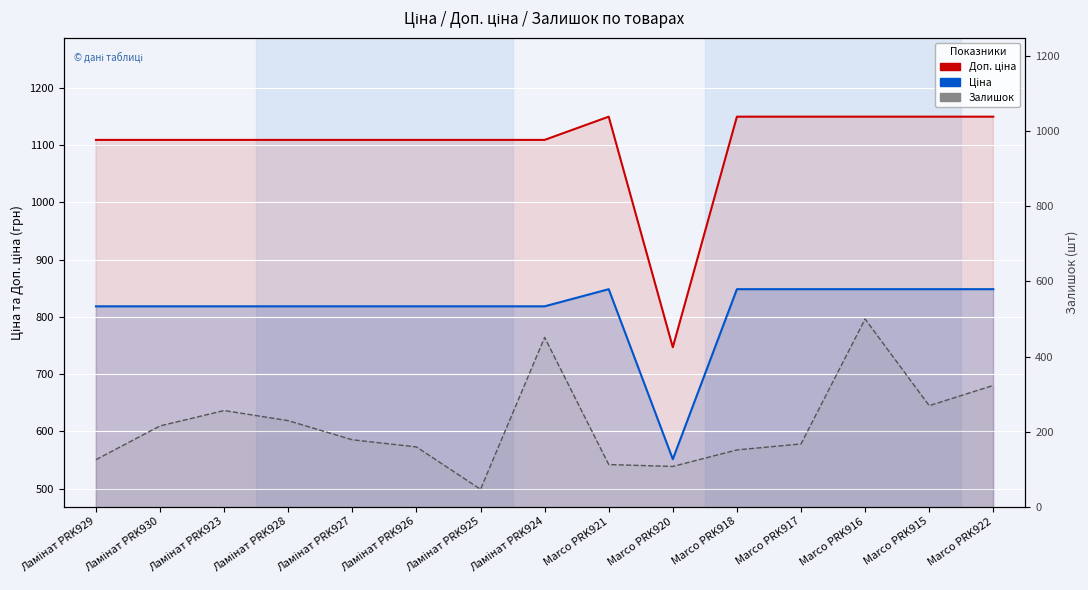

What is the label of the 4th point from the left?

Ламінат PRK928